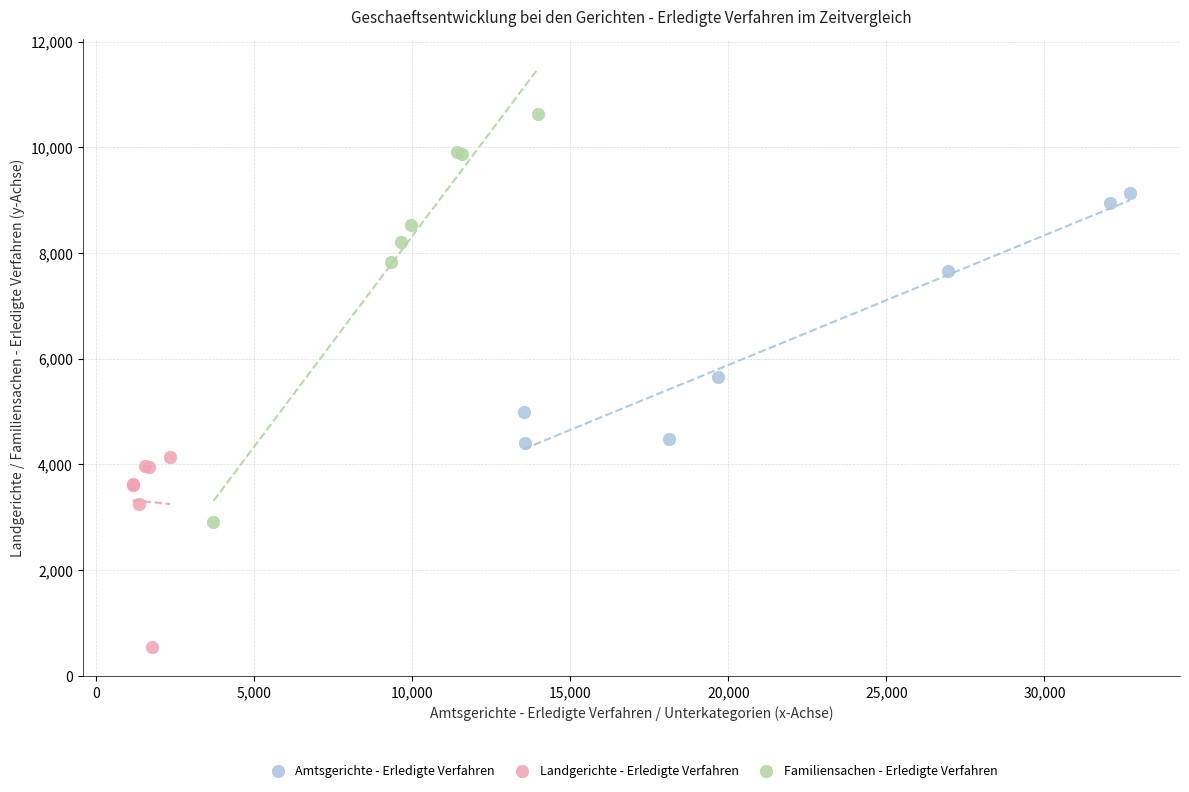

Which series has the largest Y range (max minus min)?

Familiensachen - Erledigte Verfahren